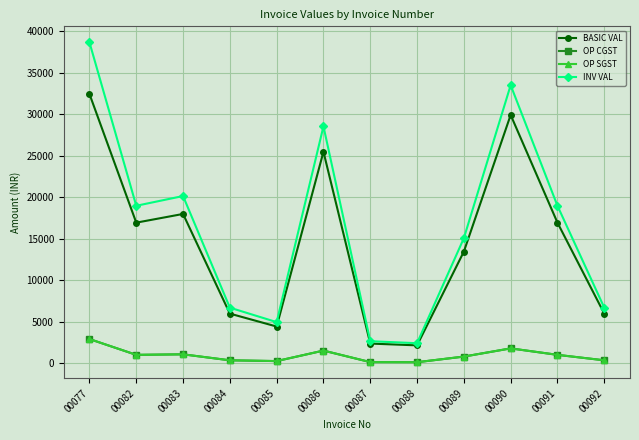

True or false: BASIC VAL and INV VAL cross at least once.

False